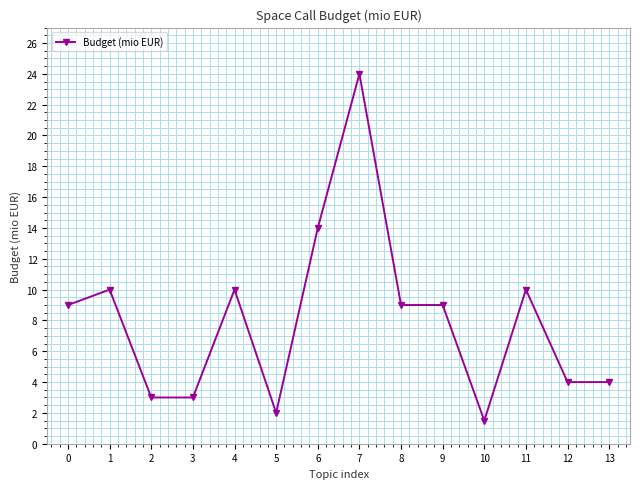

What is the difference between the second highest and second lowest values?

12.0